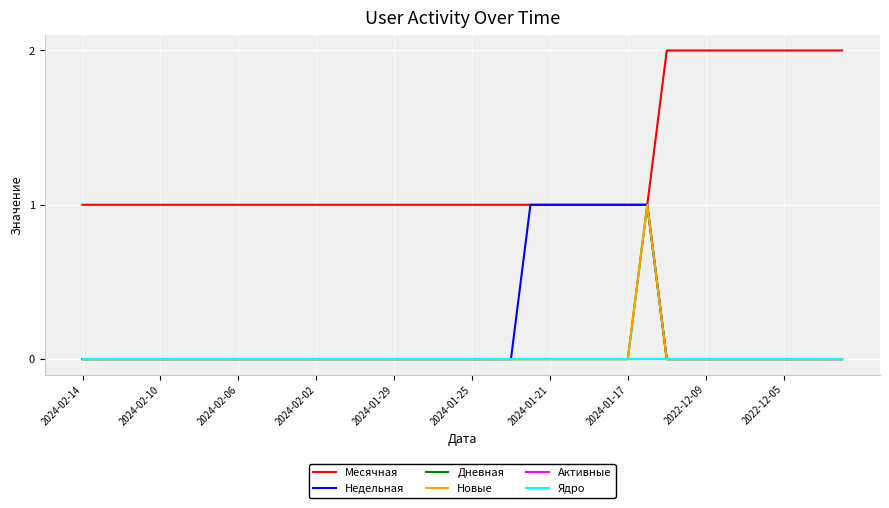

True or false: Новые has more than 0 interior local peaks.

True